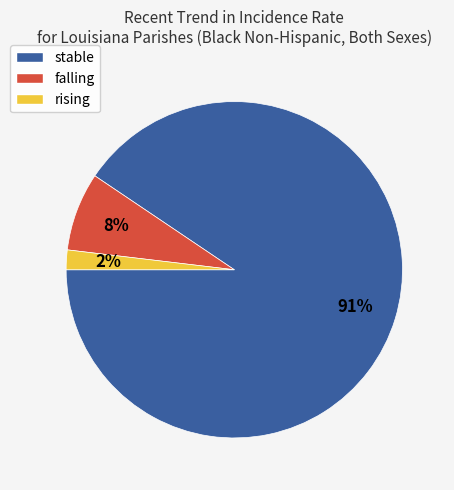

Which has a higher value, rising or falling?

falling